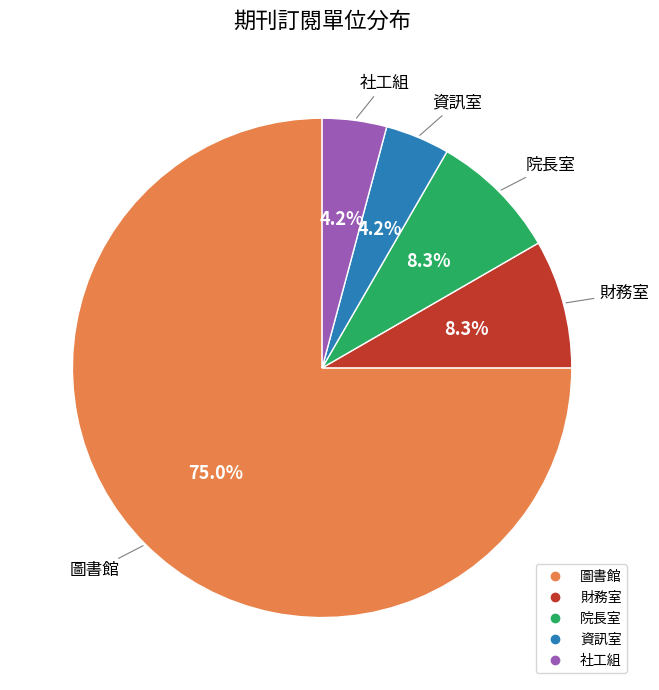

How many segments does this pie chart have?

5